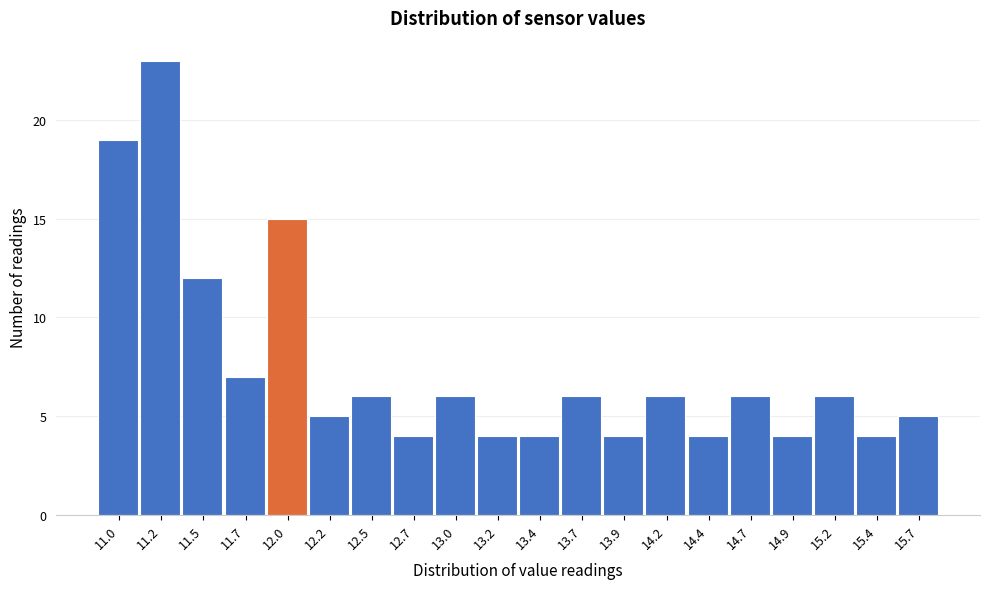

Reading right to left, transcribe all the data shown in this chart.

5	4	6	4	6	4	6	4	6	4	4	6	4	6	5	15	7	12	23	19